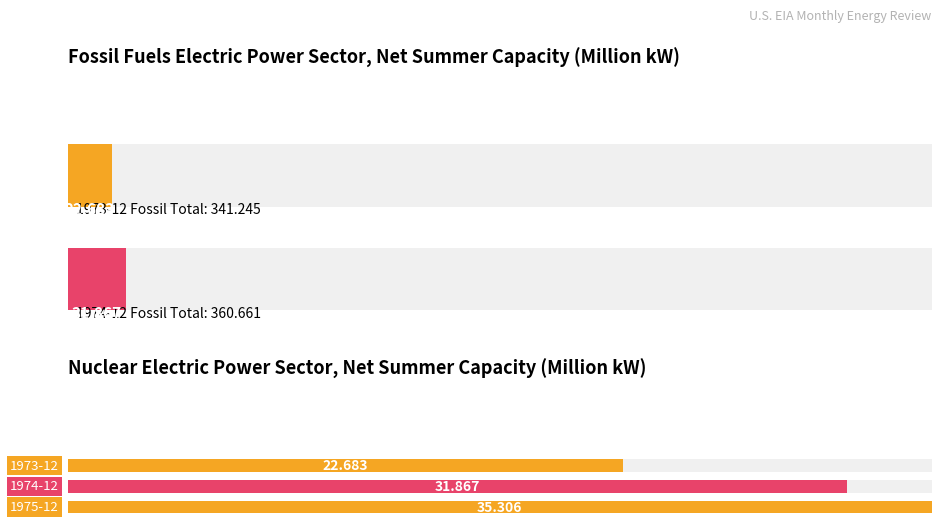

The Maximum utilization series shows 19.7 at 1974. True or false?

False